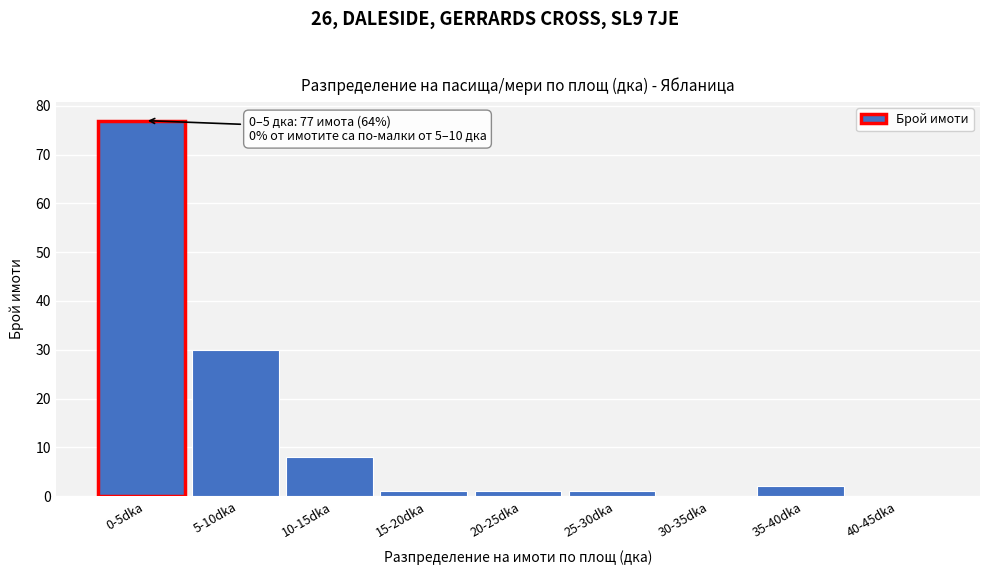

Reading left to right, list all the values displayed in this chart.

0-5dka=77	5-10dka=30	10-15dka=8	15-20dka=1	20-25dka=1	25-30dka=1	30-35dka=0	35-40dka=2	40-45dka=0